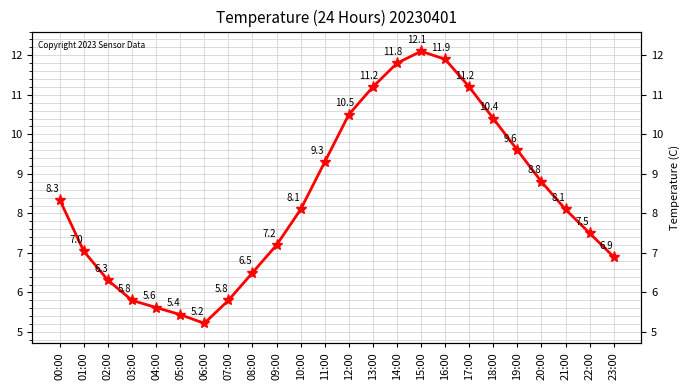

Reading right to left, list all the values displayed in this chart.

23:00=6.9	22:00=7.5	21:00=8.1	20:00=8.8	19:00=9.6	18:00=10.4	17:00=11.2	16:00=11.9	15:00=12.1	14:00=11.8	13:00=11.2	12:00=10.5	11:00=9.3	10:00=8.1	09:00=7.2	08:00=6.5	07:00=5.8	06:00=5.2	05:00=5.4	04:00=5.6	03:00=5.8	02:00=6.3	01:00=7.0	00:00=8.3